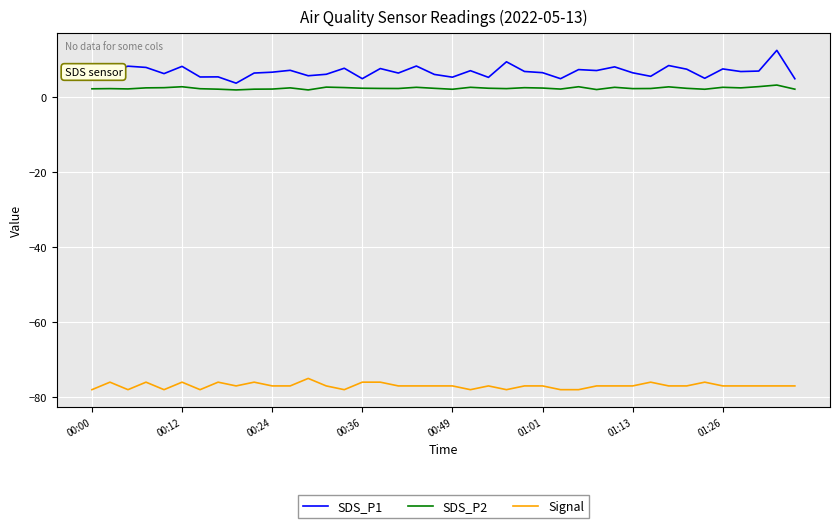

What is the highest value of the SDS_P2 series?

3.2